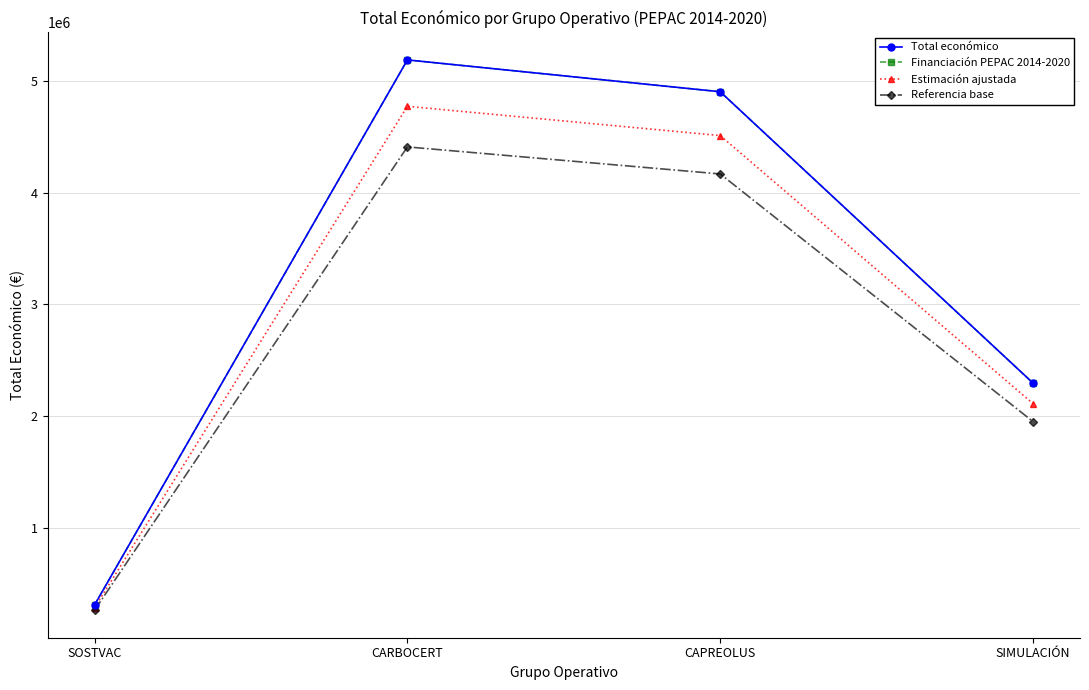

Is the value of Total económico at SIMULACIÓN greater than the value of Financiación PEPAC 2014-2020 at SOSTVAC?

Yes